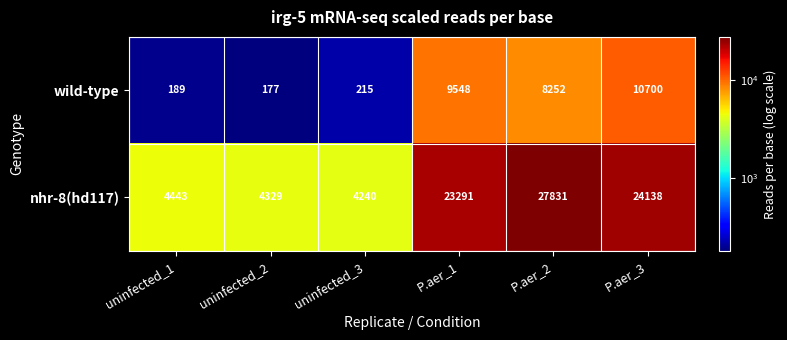

Reading left to right, transcribe all the data shown in this chart.

wild-type: uninfected_1=189	uninfected_2=177	uninfected_3=215	P.aer_1=9548	P.aer_2=8252	P.aer_3=10700
nhr-8(hd117): uninfected_1=4443	uninfected_2=4329	uninfected_3=4240	P.aer_1=23291	P.aer_2=27831	P.aer_3=24138